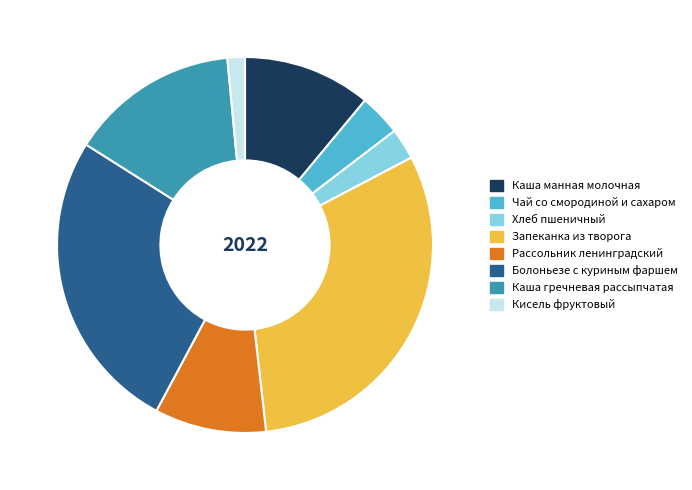

Between Болоньезе с куриным фаршем and Чай со смородиной и сахаром, which is larger?

Болоньезе с куриным фаршем